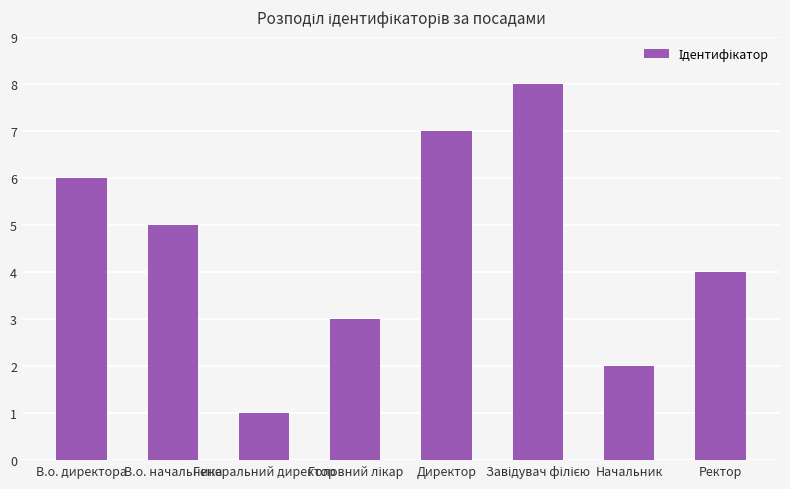

How many values are between 3 and 7?

5